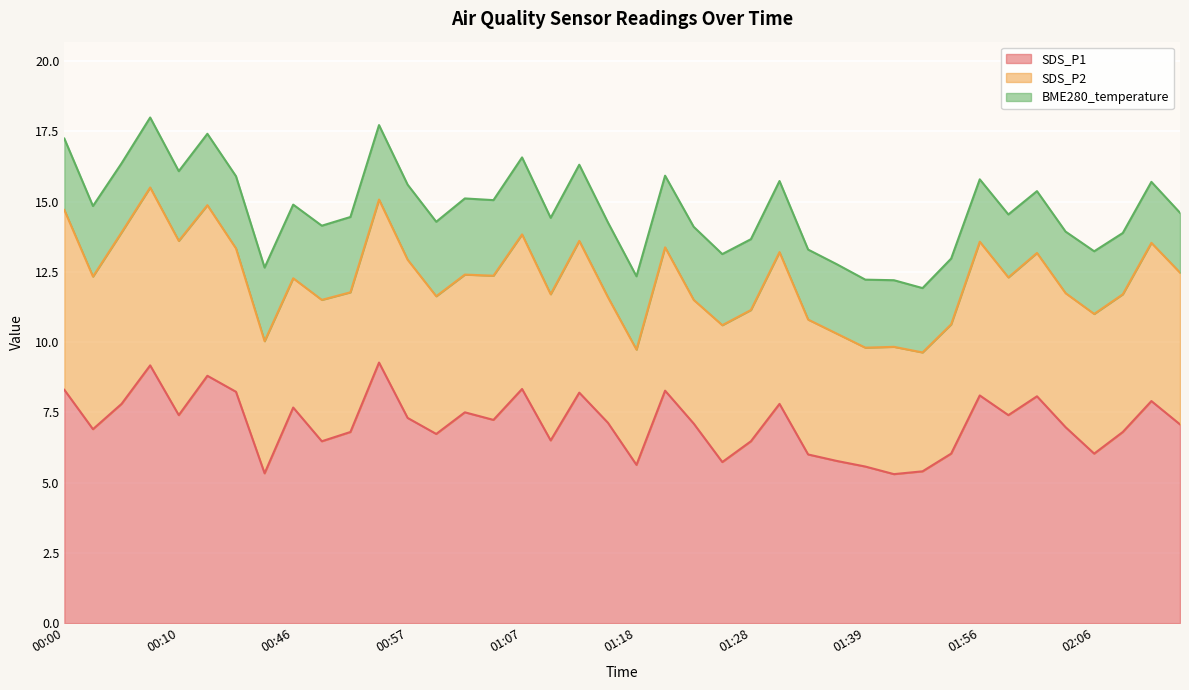

Reading right to left, list all the values displayed in this chart.

SDS_P1: 02:14=7.1	02:11=7.9	02:09=6.8	02:06=6.0	02:04=7.0	02:01=8.1	01:58=7.4	01:56=8.1	01:53=6.0	01:45=5.4	01:42=5.3	01:39=5.6	01:36=5.8	01:34=6.0	01:31=7.8	01:28=6.5	01:26=5.7	01:23=7.1	01:21=8.3	01:18=5.6	01:15=7.1	01:12=8.2	01:10=6.5	01:07=8.3	01:05=7.2	01:02=7.5	00:59=6.7	00:57=7.3	00:54=9.3	00:52=6.8	00:49=6.5	00:46=7.7	00:44=5.3	00:19=8.2	00:13=8.8	00:10=7.4	00:08=9.2	00:05=7.8	00:03=6.9	00:00=8.3
SDS_P2: 02:14=5.4	02:11=5.6	02:09=4.9	02:06=5.0	02:04=4.8	02:01=5.1	01:58=4.9	01:56=5.5	01:53=4.6	01:45=4.2	01:42=4.5	01:39=4.2	01:36=4.5	01:34=4.8	01:31=5.4	01:28=4.7	01:26=4.9	01:23=4.4	01:21=5.1	01:18=4.1	01:15=4.5	01:12=5.4	01:10=5.2	01:07=5.5	01:05=5.1	01:02=4.9	00:59=4.9	00:57=5.6	00:54=5.8	00:52=5.0	00:49=5.0	00:46=4.6	00:44=4.7	00:19=5.1	00:13=6.1	00:10=6.2	00:08=6.3	00:05=6.1	00:03=5.4	00:00=6.4
BME280_temperature: 02:14=2.1	02:11=2.2	02:09=2.2	02:06=2.2	02:04=2.2	02:01=2.2	01:58=2.2	01:56=2.2	01:53=2.3	01:45=2.3	01:42=2.4	01:39=2.4	01:36=2.5	01:34=2.5	01:31=2.5	01:28=2.5	01:26=2.5	01:23=2.6	01:21=2.5	01:18=2.6	01:15=2.7	01:12=2.7	01:10=2.7	01:07=2.7	01:05=2.7	01:02=2.7	00:59=2.6	00:57=2.7	00:54=2.6	00:52=2.7	00:49=2.6	00:46=2.6	00:44=2.6	00:19=2.6	00:13=2.5	00:10=2.5	00:08=2.5	00:05=2.5	00:03=2.5	00:00=2.5